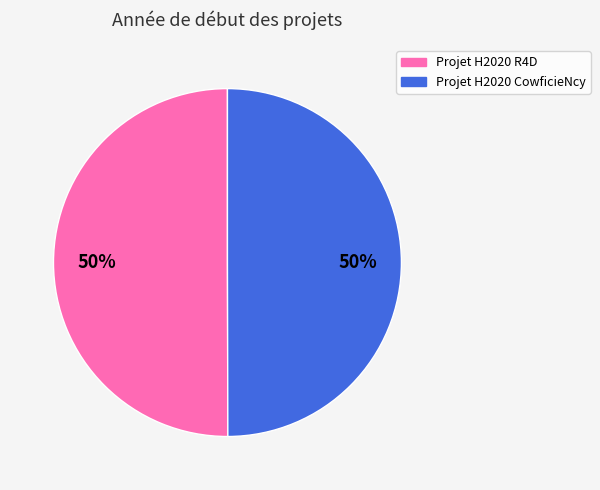

To the nearest percent, what is the average slice percentage?

50%